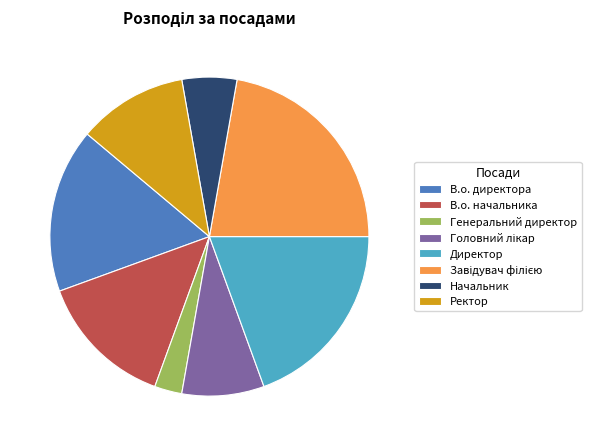

How many slices are in this pie chart?

8